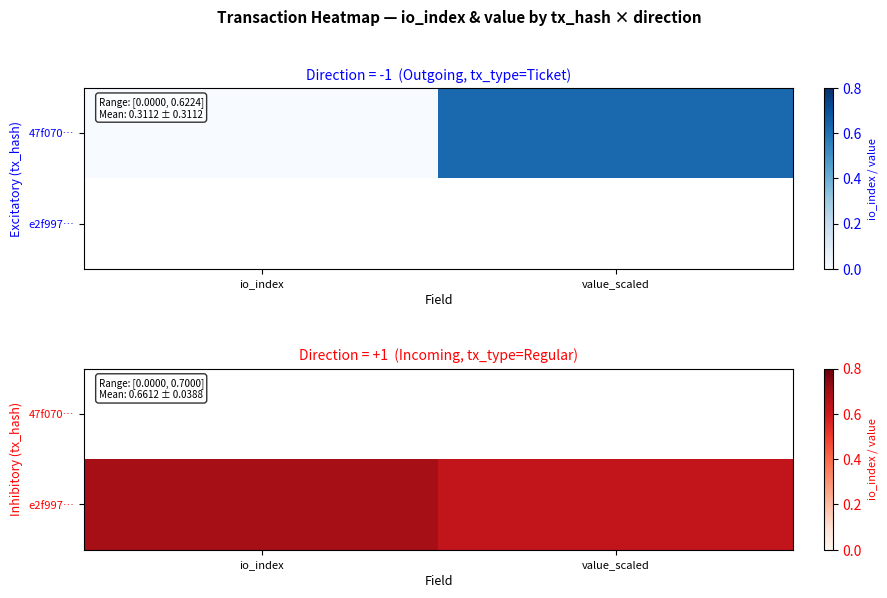

What is the highest value of the e2f997… series?

0.7